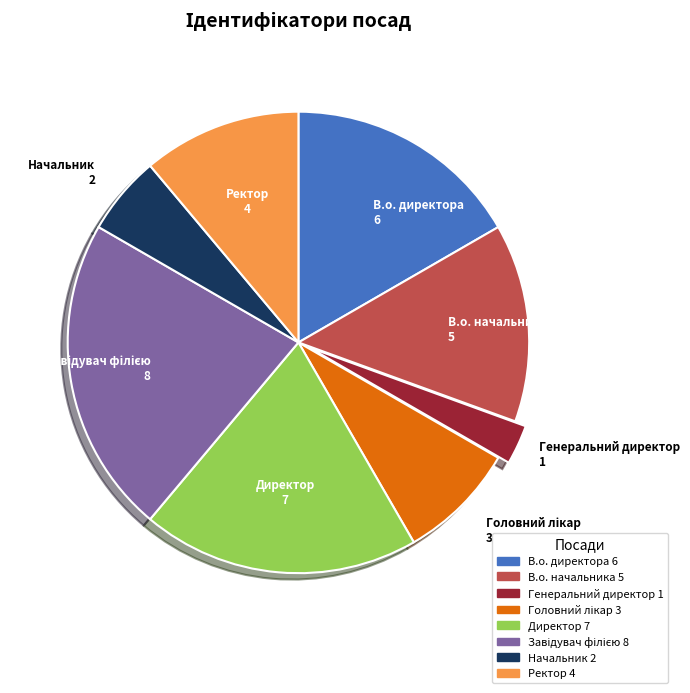

Which slice is the smallest?

Генеральний директор